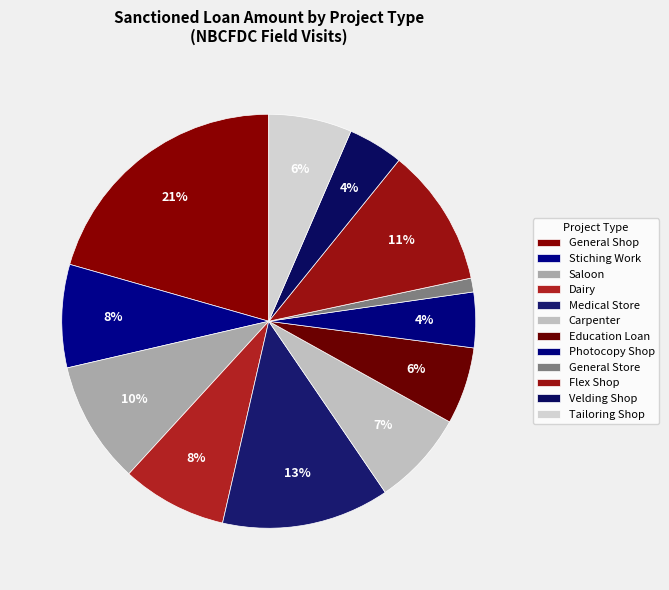

To the nearest percent, what portion does Velding Shop represent?

4%